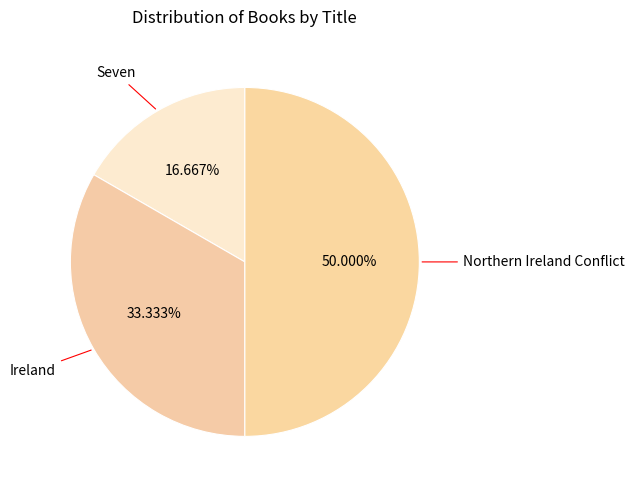

How many slices are in this pie chart?

3